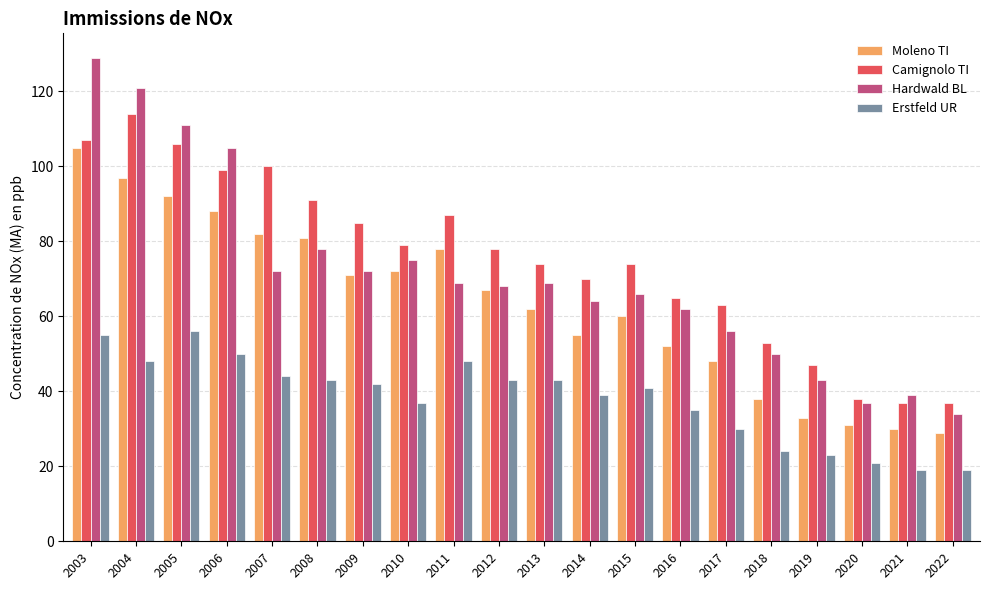

Is it true that Camignolo TI equals 112 at 2014?

False